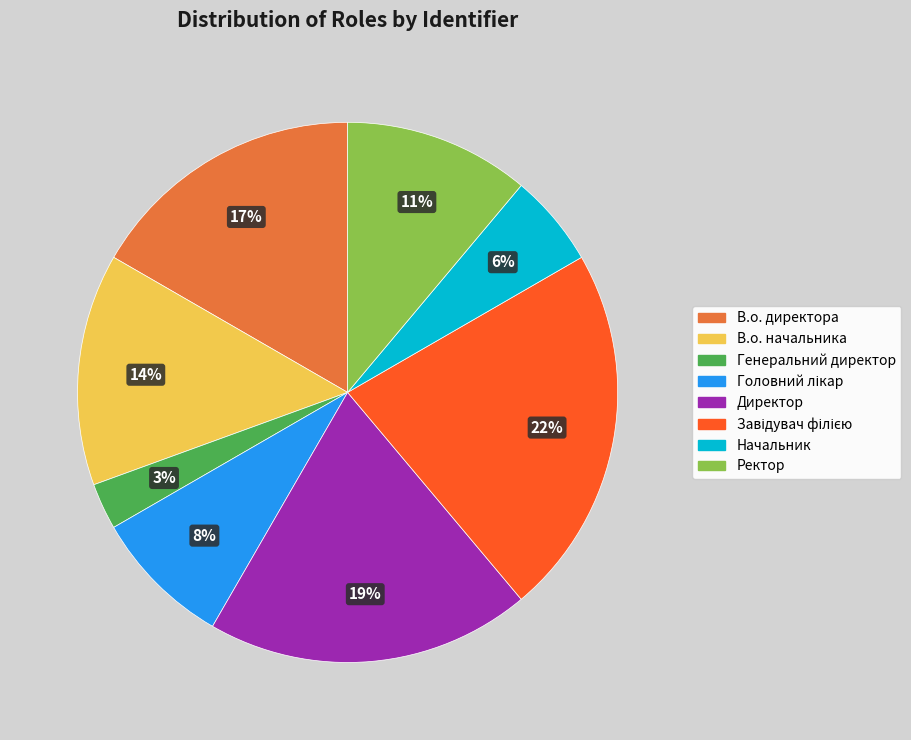

To the nearest percent, what portion does Генеральний директор represent?

3%